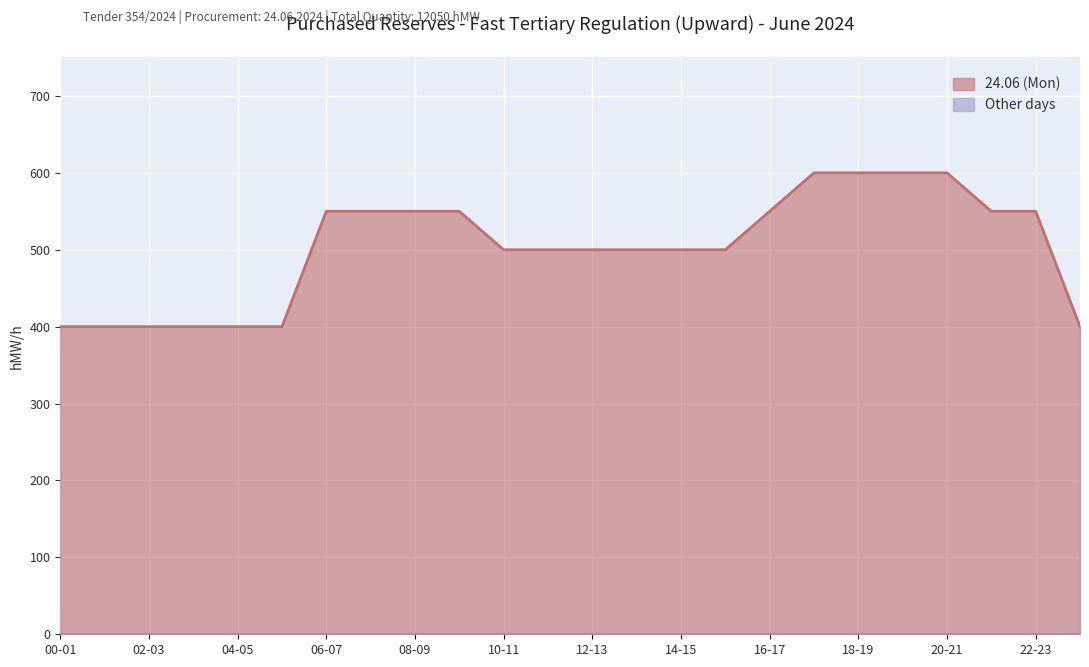

Is it true that the value at 01-02 is 217?

False